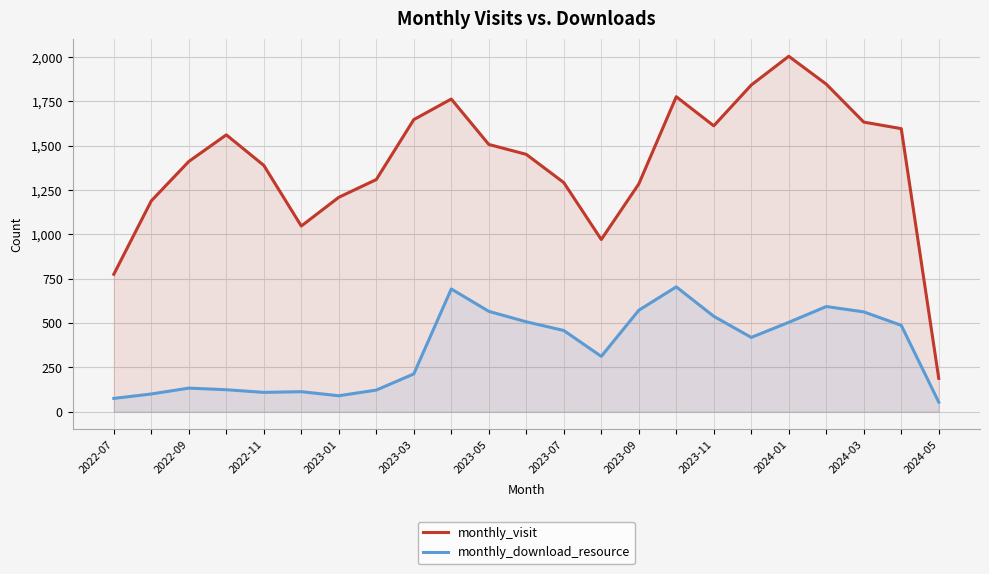

True or false: monthly_download_resource has a value of 124 at 2023-01.

True